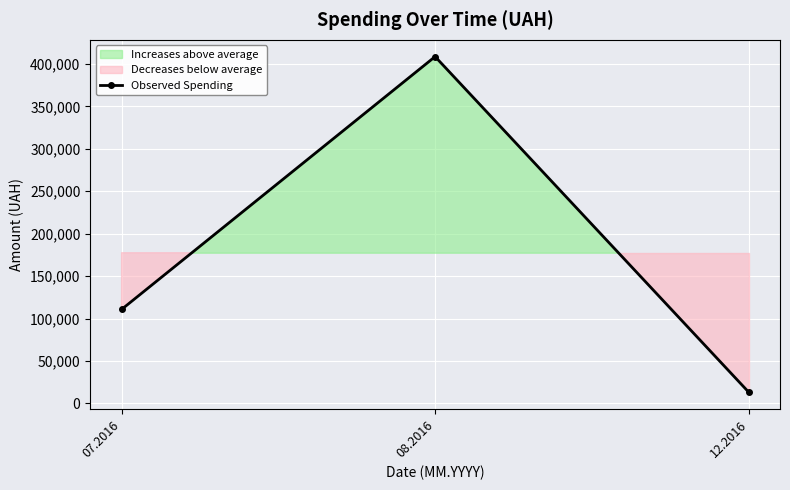

Reading left to right, what are all the values shown in this chart?

110757.9	408627.1	13360.0